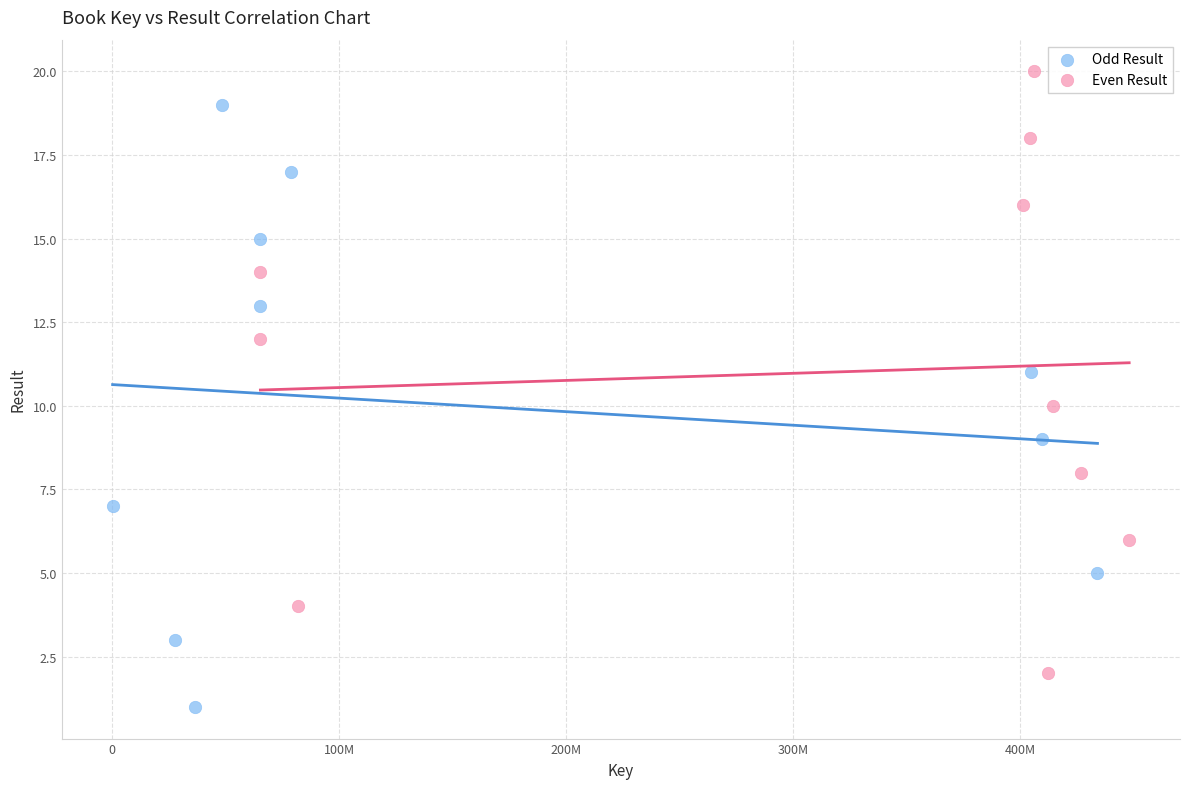

Which series reaches the minimum Y coordinate?

Odd Result